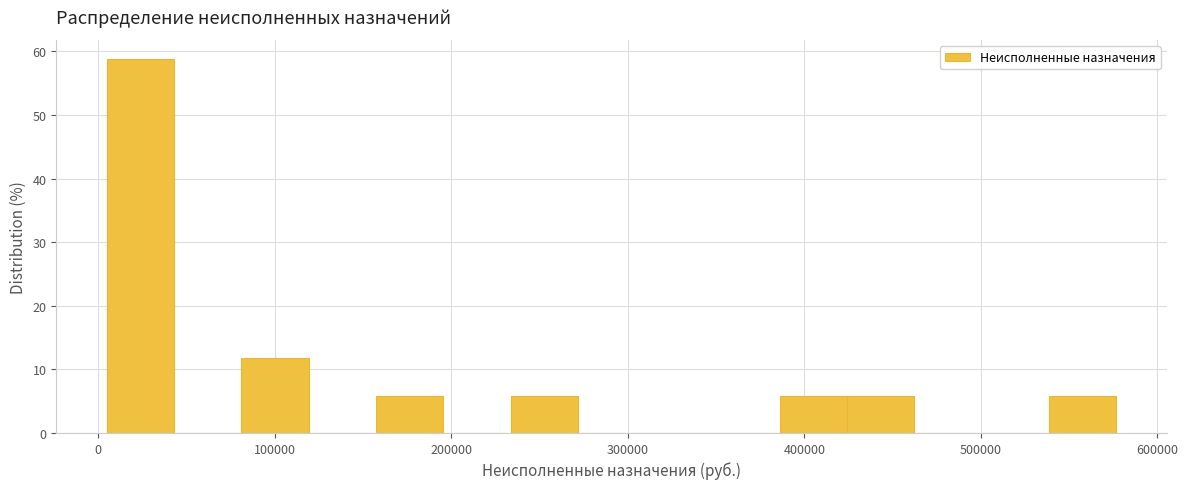

Around what value on the x-axis is the tallest bar? Give the approximate position of its centre, as read against the axis.

20000